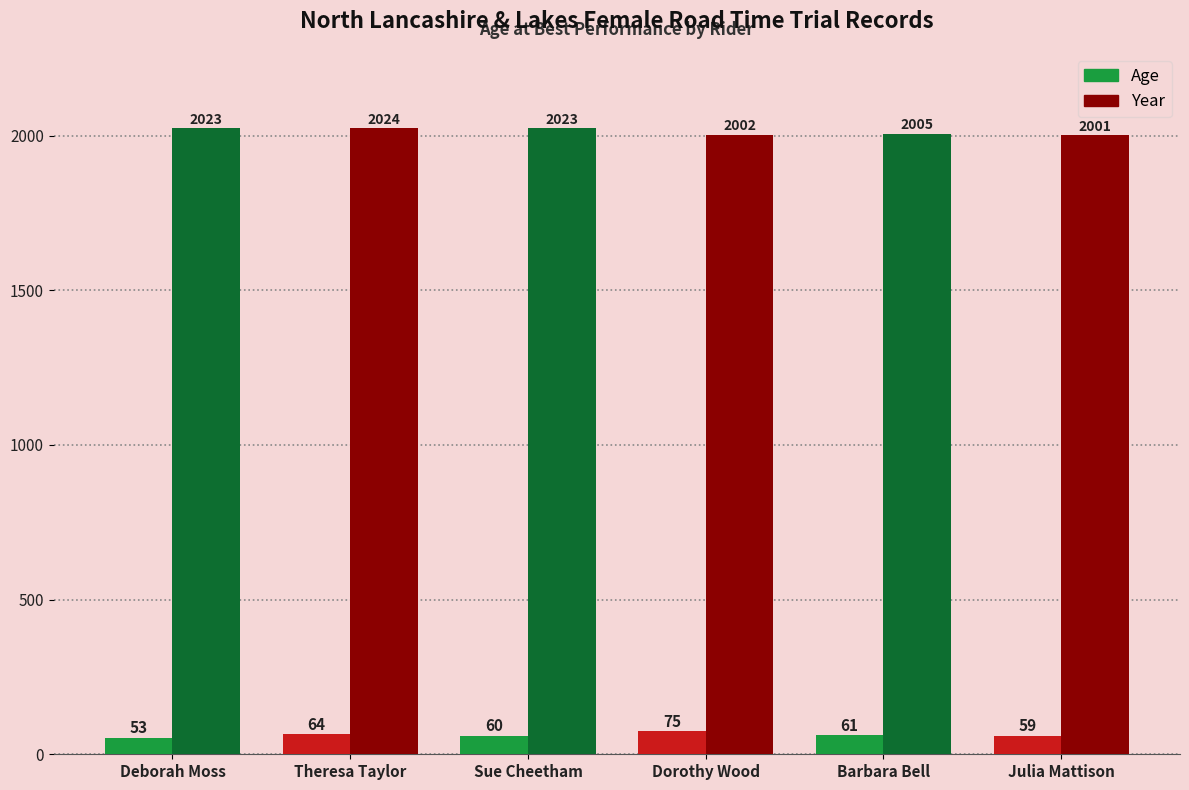

Reading left to right, extract all data points from this chart.

Age: Deborah Moss=53	Theresa Taylor=64	Sue Cheetham=60	Dorothy Wood=75	Barbara Bell=61	Julia Mattison=59
Year: Deborah Moss=2023	Theresa Taylor=2024	Sue Cheetham=2023	Dorothy Wood=2002	Barbara Bell=2005	Julia Mattison=2001